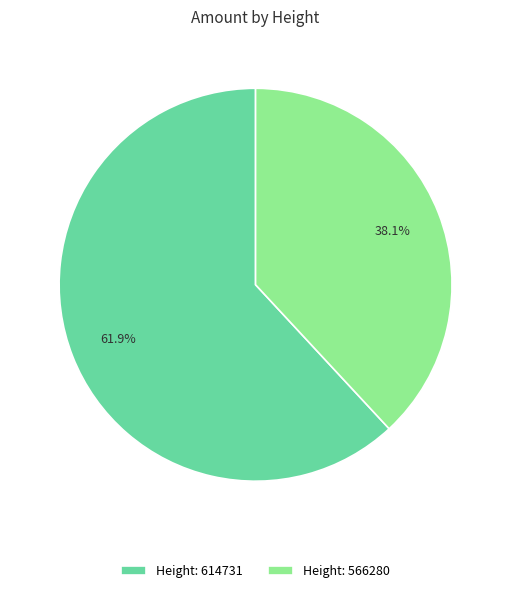

Rank the categories by value from highest to lowest.

Height: 614731, Height: 566280